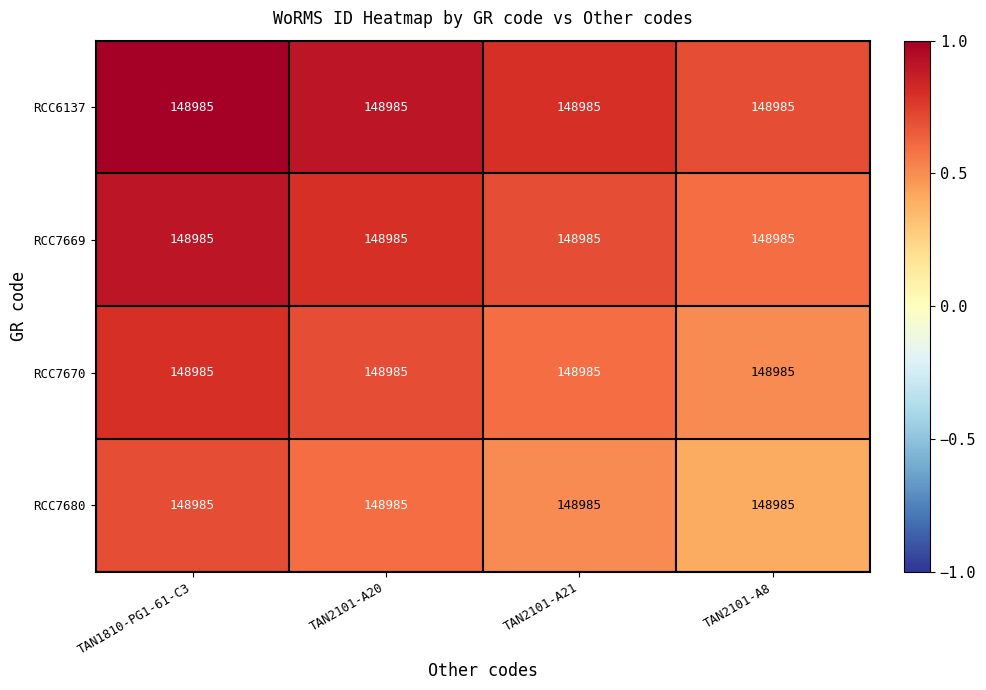

How many RCC7680 values are between 0 and 1?

4